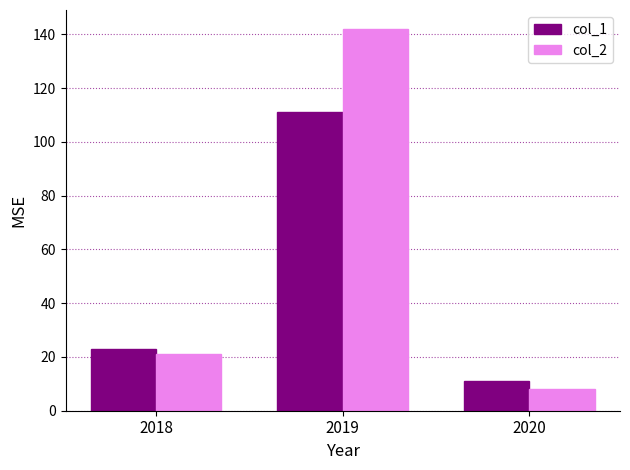

List the series in order of their overall mean, lowest first.

col_1, col_2